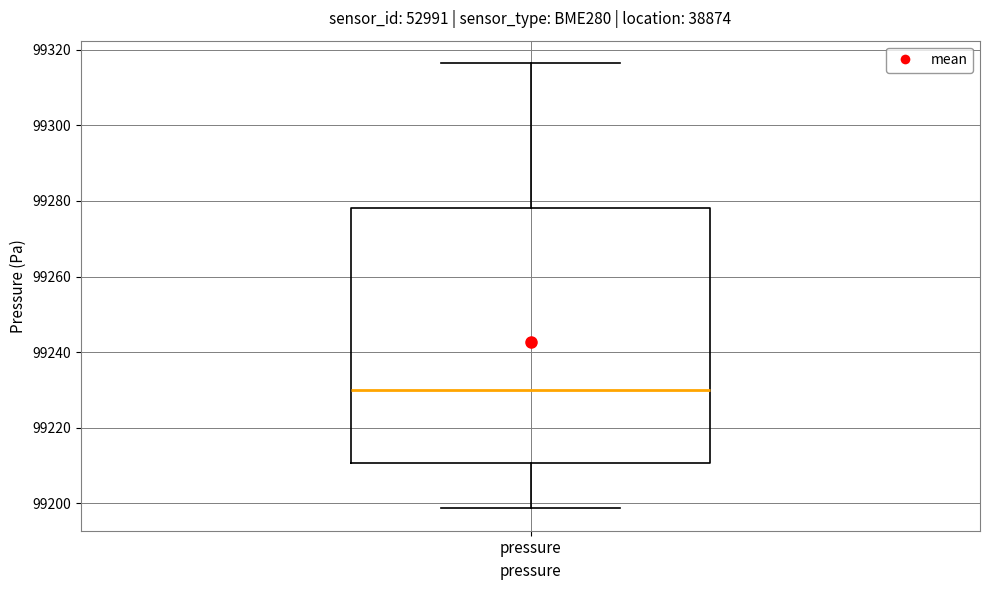

Read this box plot against the y-axis: the position of the median line, the range covered by the box, and the ends of both whiskers. The values are not printed on the chart, so give them approximately, as read against the axis.

median 99230, box 99210 to 99278, whiskers 99198 to 99316